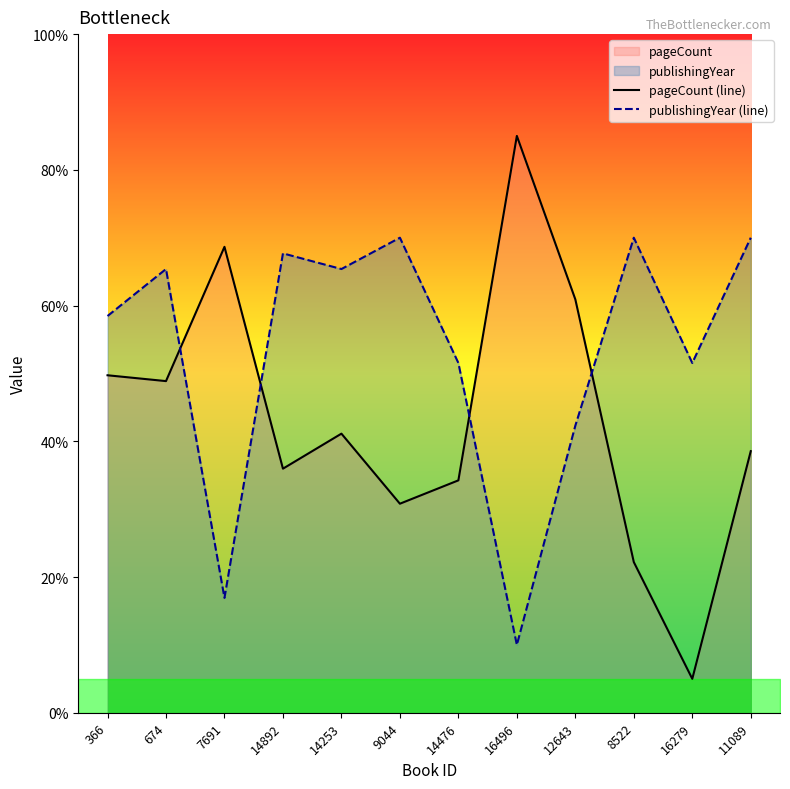

At 8522, list the series in order from largest to smallest.

publishingYear (line), pageCount (line)